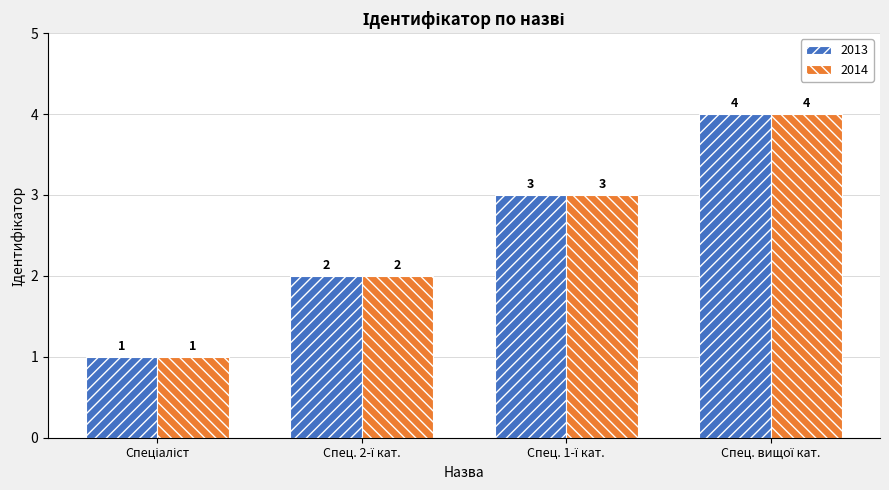

How many 2013 values are between 2 and 4?

3